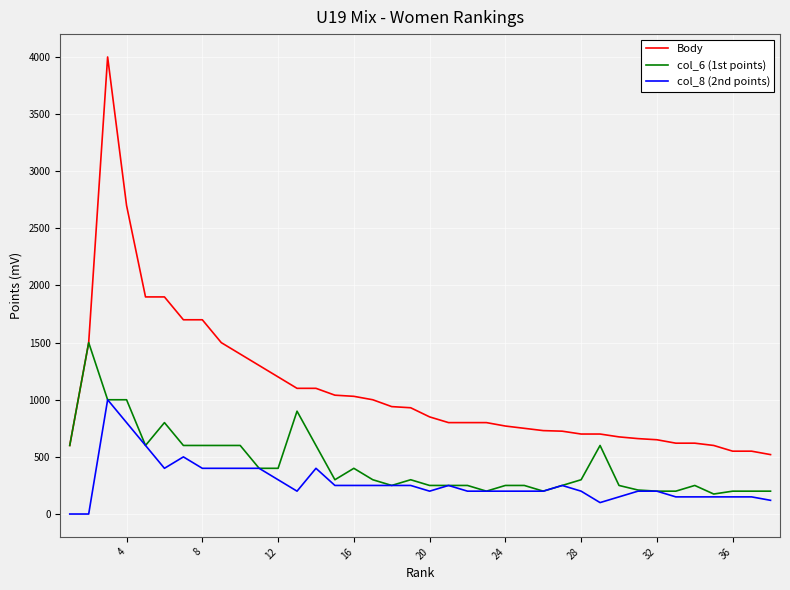

What is the maximum value shown in the chart?

4000